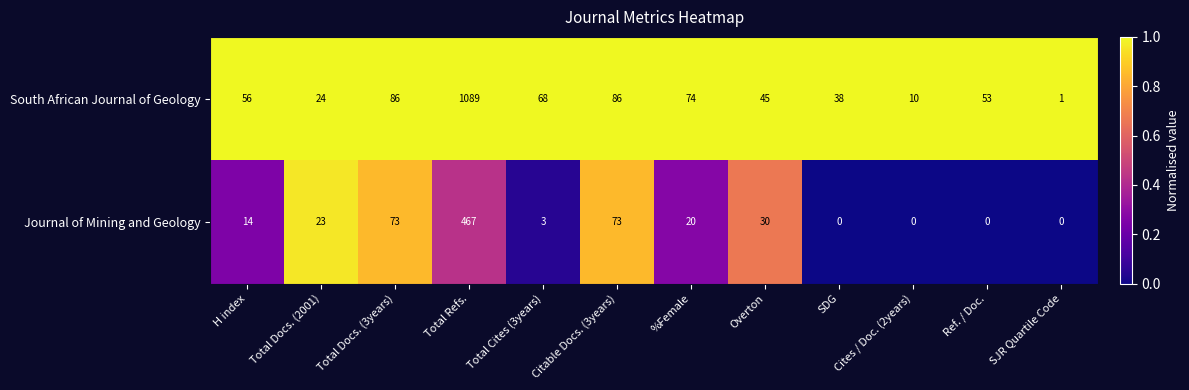

Is it true that Journal of Mining and Geology equals 467 at Total Refs.?

True